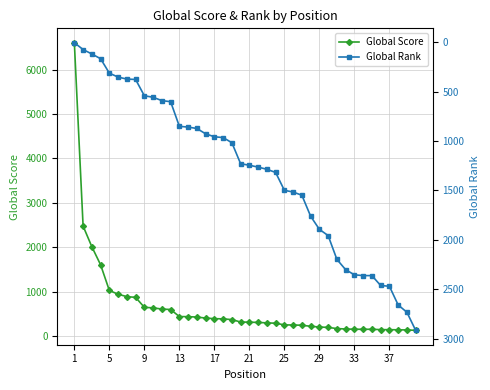

What is the value of the Global Rank point at the 6th from the left?

353